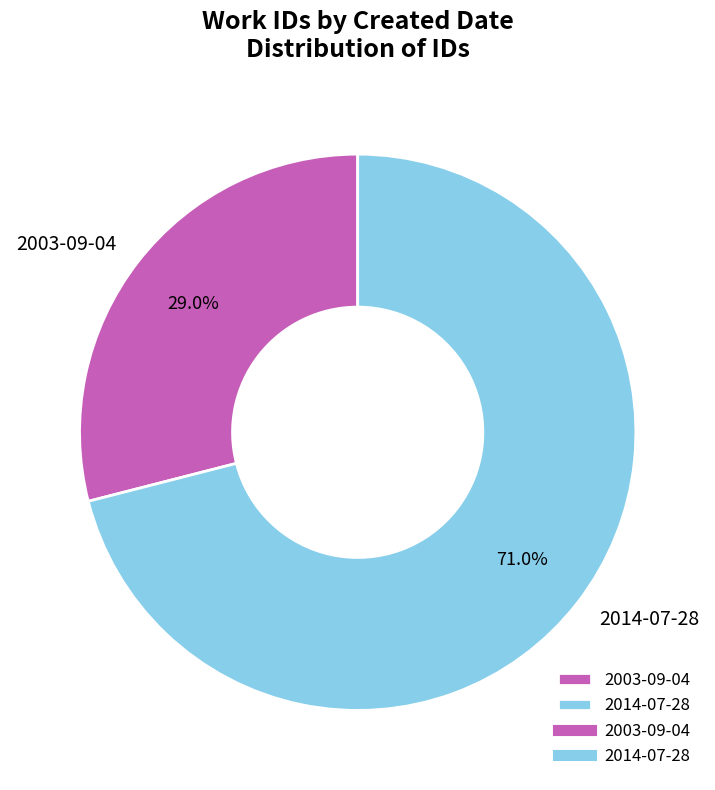

To the nearest percent, what portion does 2003-09-04 represent?

29%